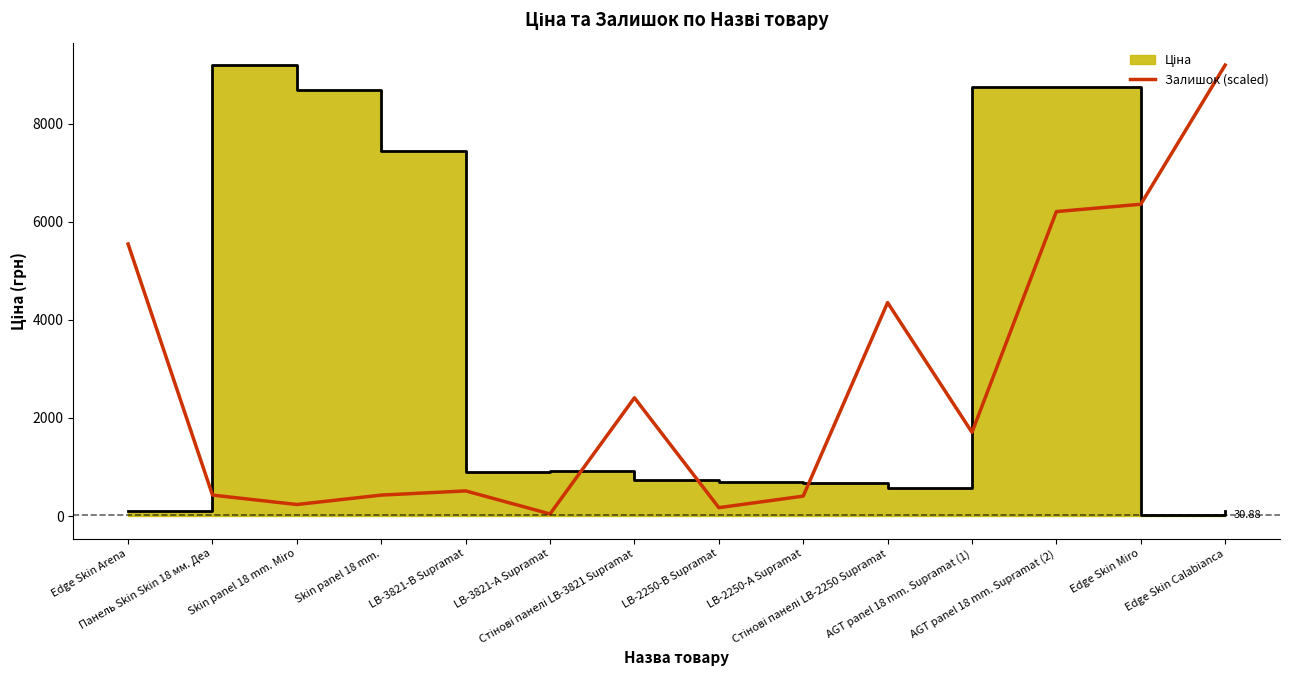

What is the difference between the second highest and minimum values?

6315.8